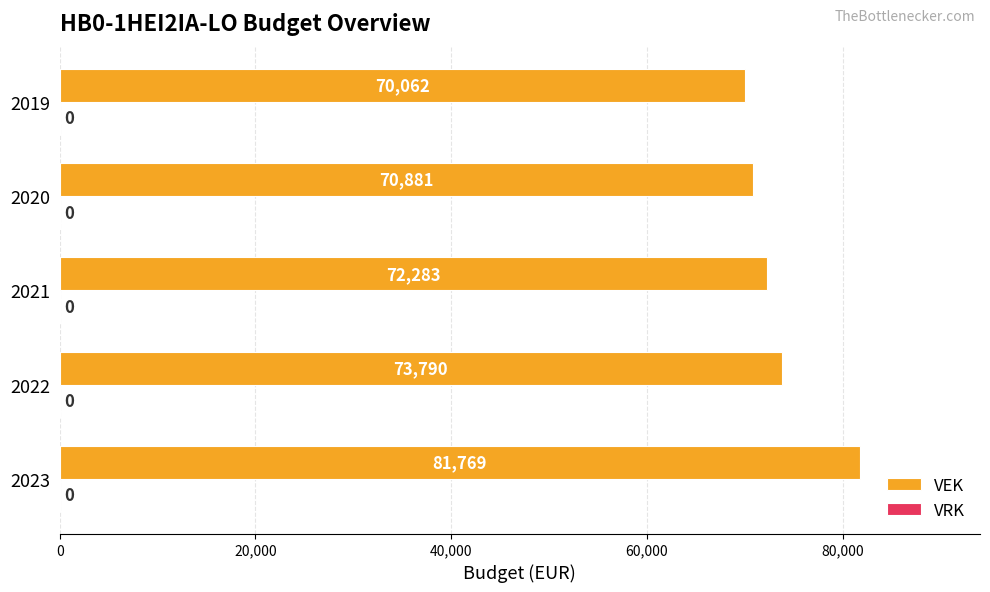

The chart shows a value of 44294 at 2021. True or false?

False